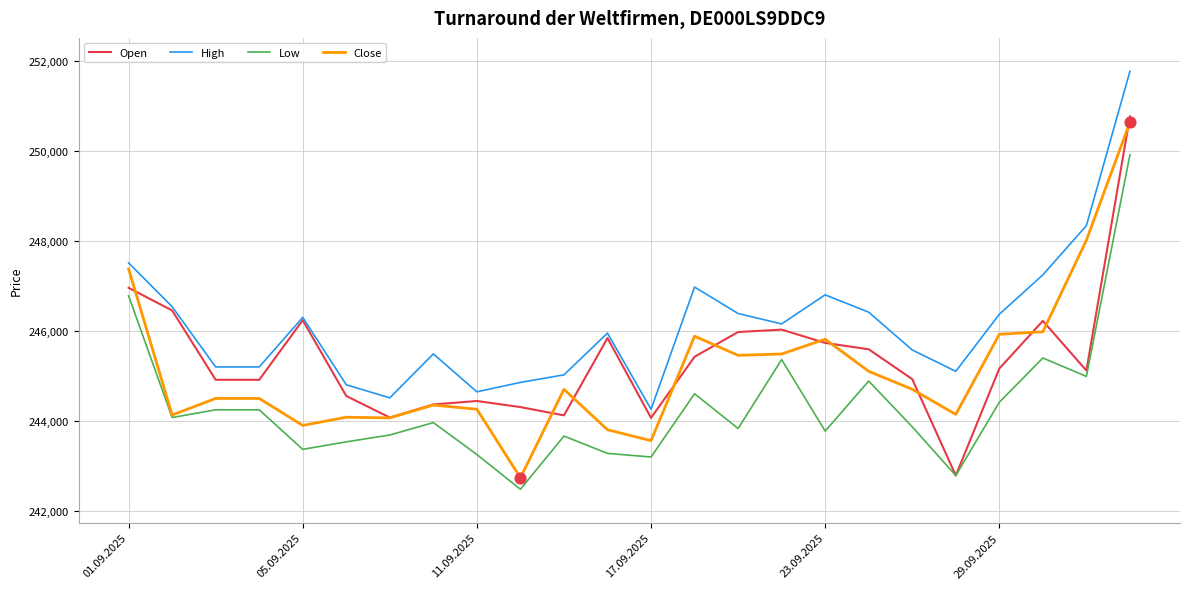

Which series has the largest total across all categories?

High